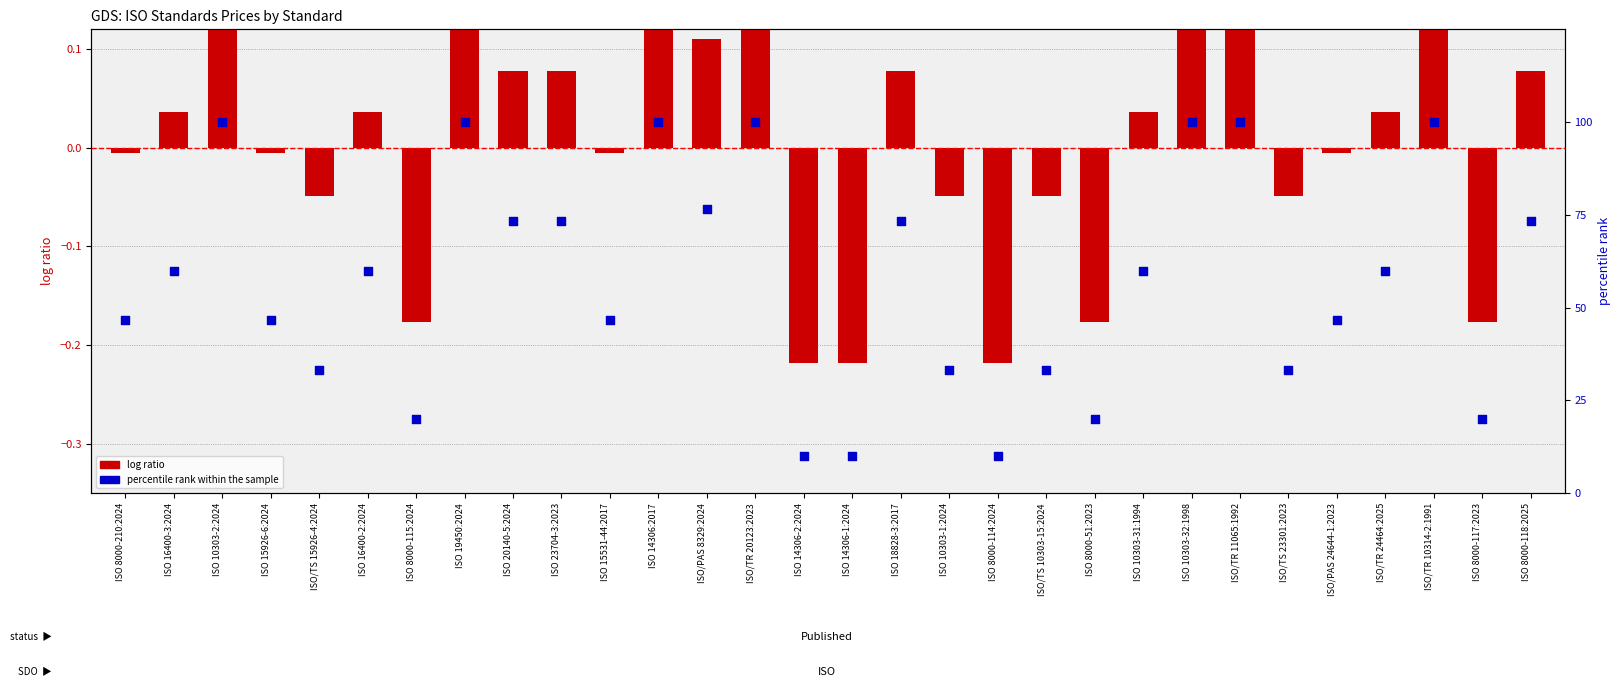

What is the total value across all series at ISO 23704-3:2023?

73.4